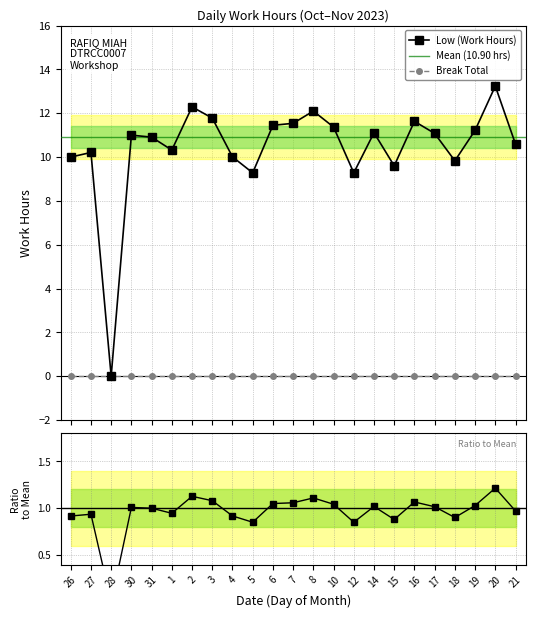

Reading left to right, list all the values displayed in this chart.

26=10.0	27=10.2	28=0.0	30=11.0	31=10.9	1=10.3	2=12.3	3=11.8	4=10.0	5=9.3	6=11.4	7=11.5	8=12.1	10=11.4	12=9.3	14=11.1	15=9.6	16=11.6	17=11.1	18=9.8	19=11.2	20=13.2	21=10.6